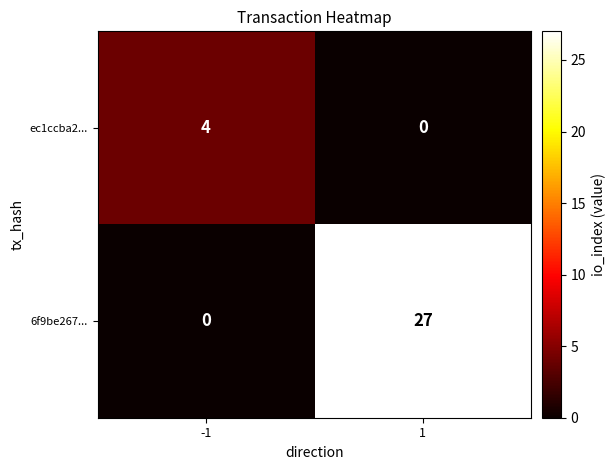

What is the difference between the 6f9be267... values at -1 and 1?

27